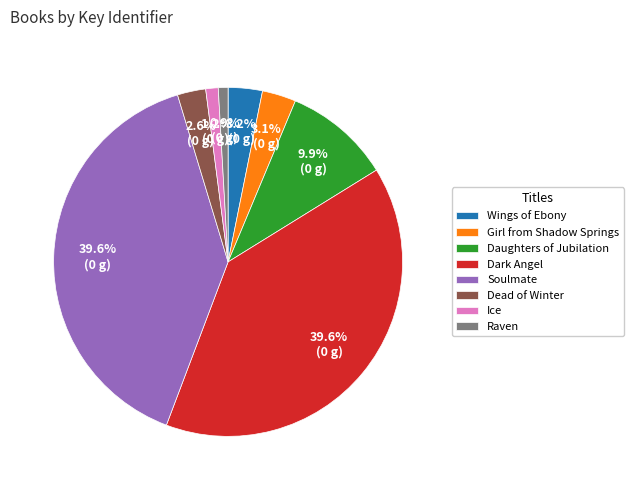

Which has a higher value, Daughters of Jubilation or Dark Angel?

Dark Angel